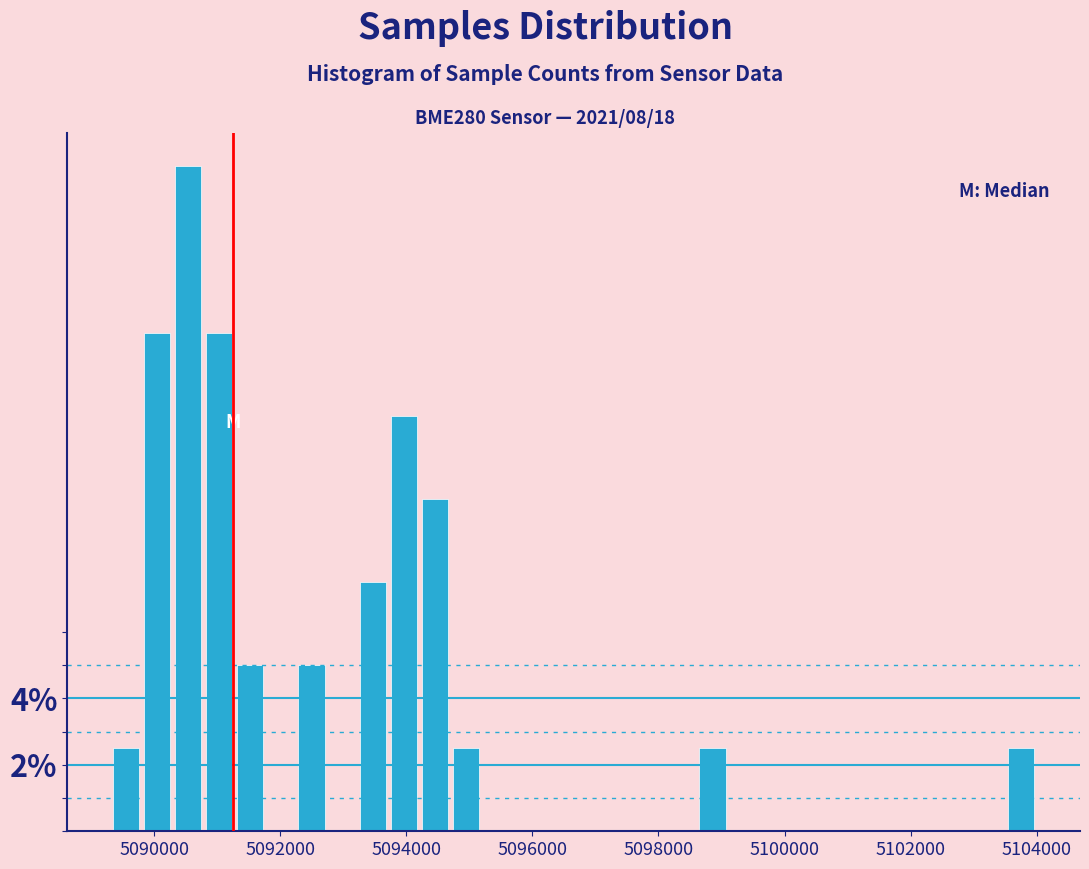

Read against the x-axis, roughly where is the centre of the tallest bar?

5090600